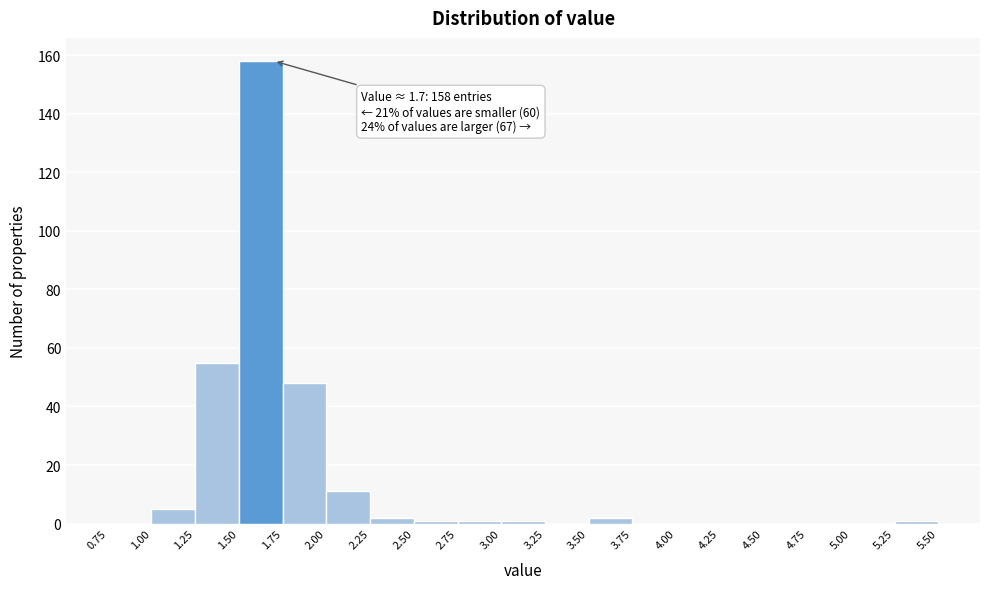

Which range on the x-axis has the tallest bar?

1.50 to 1.75